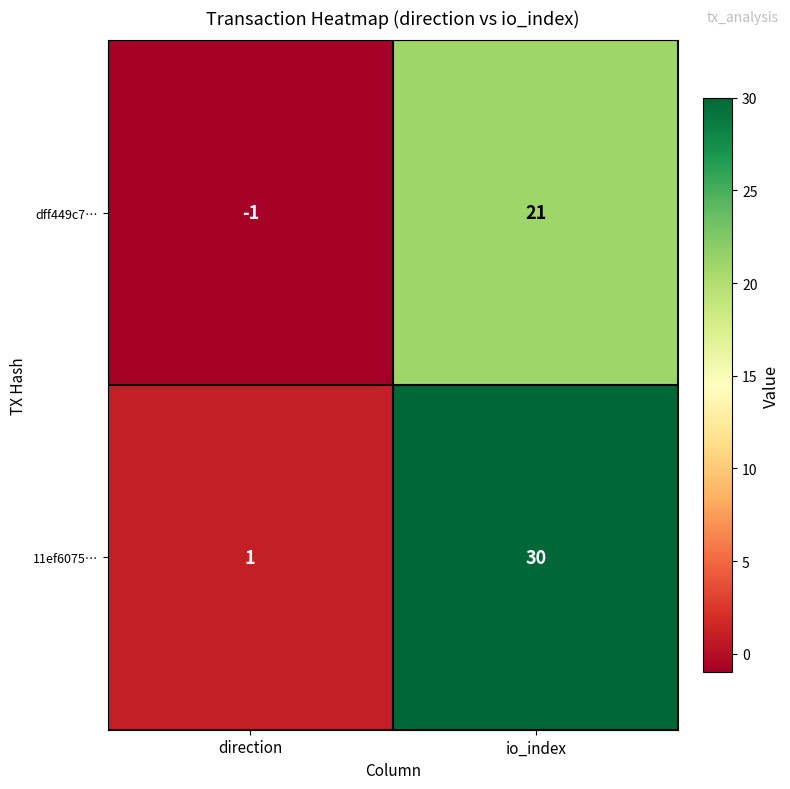

Where is dff449c7… nearest to the value 10?

direction